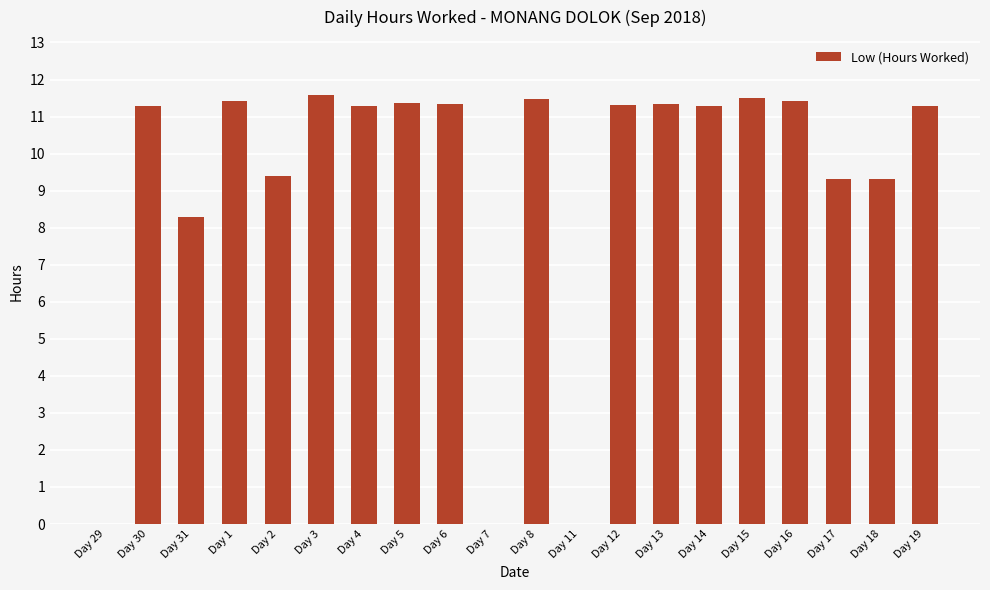

Where is the data nearest to the value 5?

Day 31